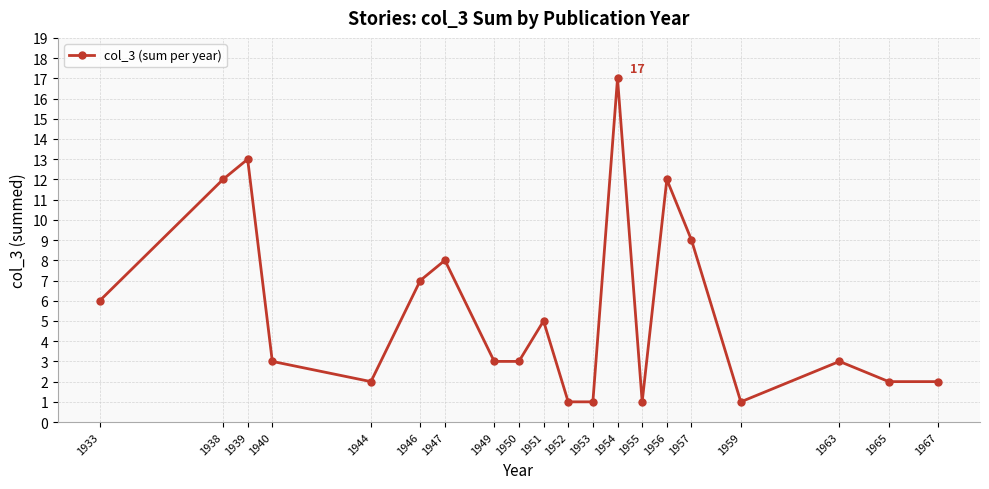

What is the difference between the maximum and second lowest values?

16